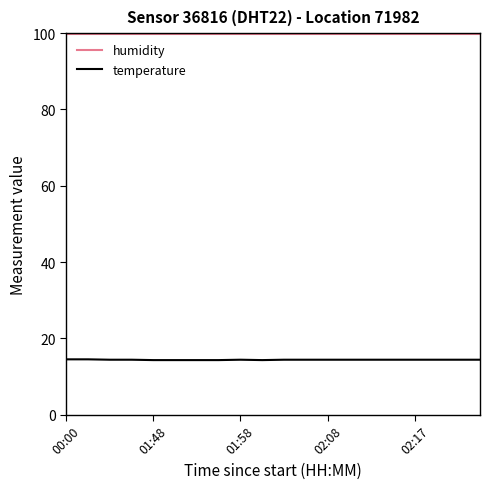

At how many categories does at least one series exceed 85?

20